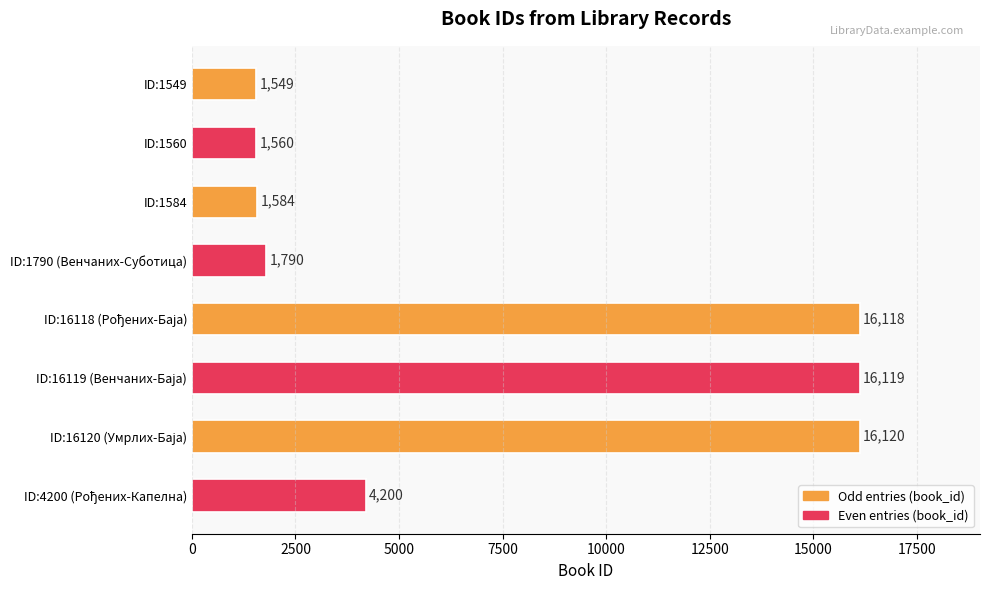

Between ID:1790 (Венчаних-Суботица) and ID:1560, which is larger?

ID:1790 (Венчаних-Суботица)